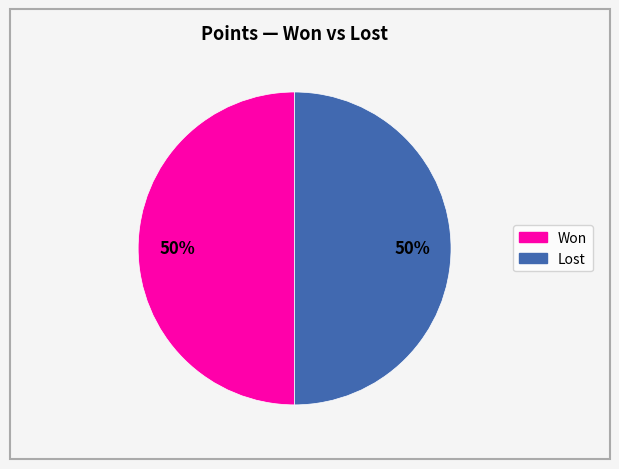

To the nearest percent, what is the average slice percentage?

50%